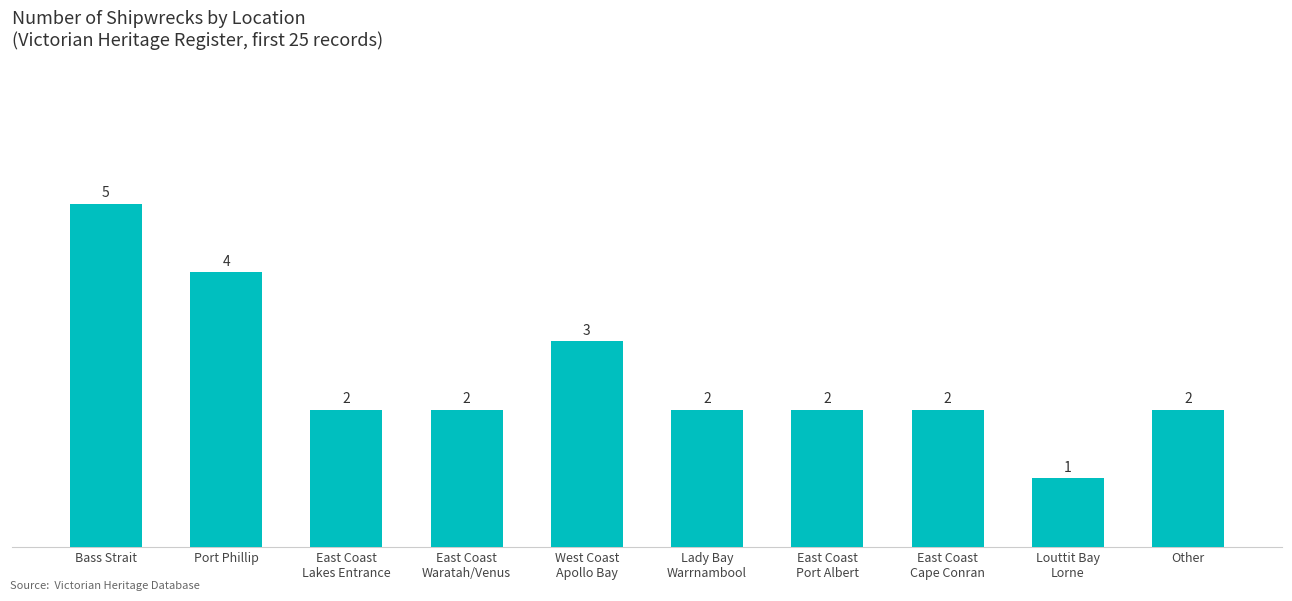

The value at Bass Strait is 5. True or false?

True